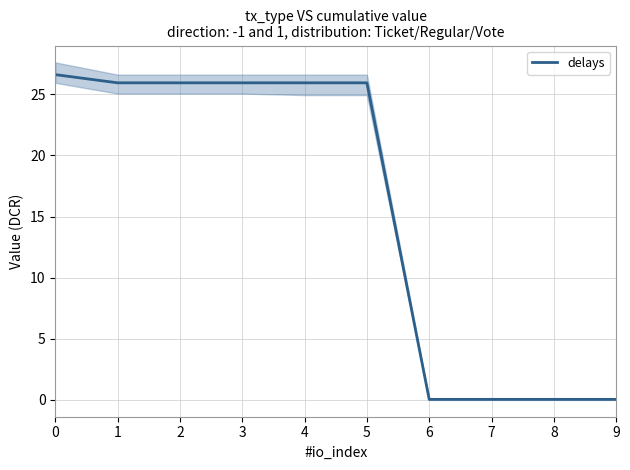

Reading left to right, extract all data points from this chart.

26.6	25.9	25.9	25.9	25.9	25.9	0.1	0.1	0.1	0.1